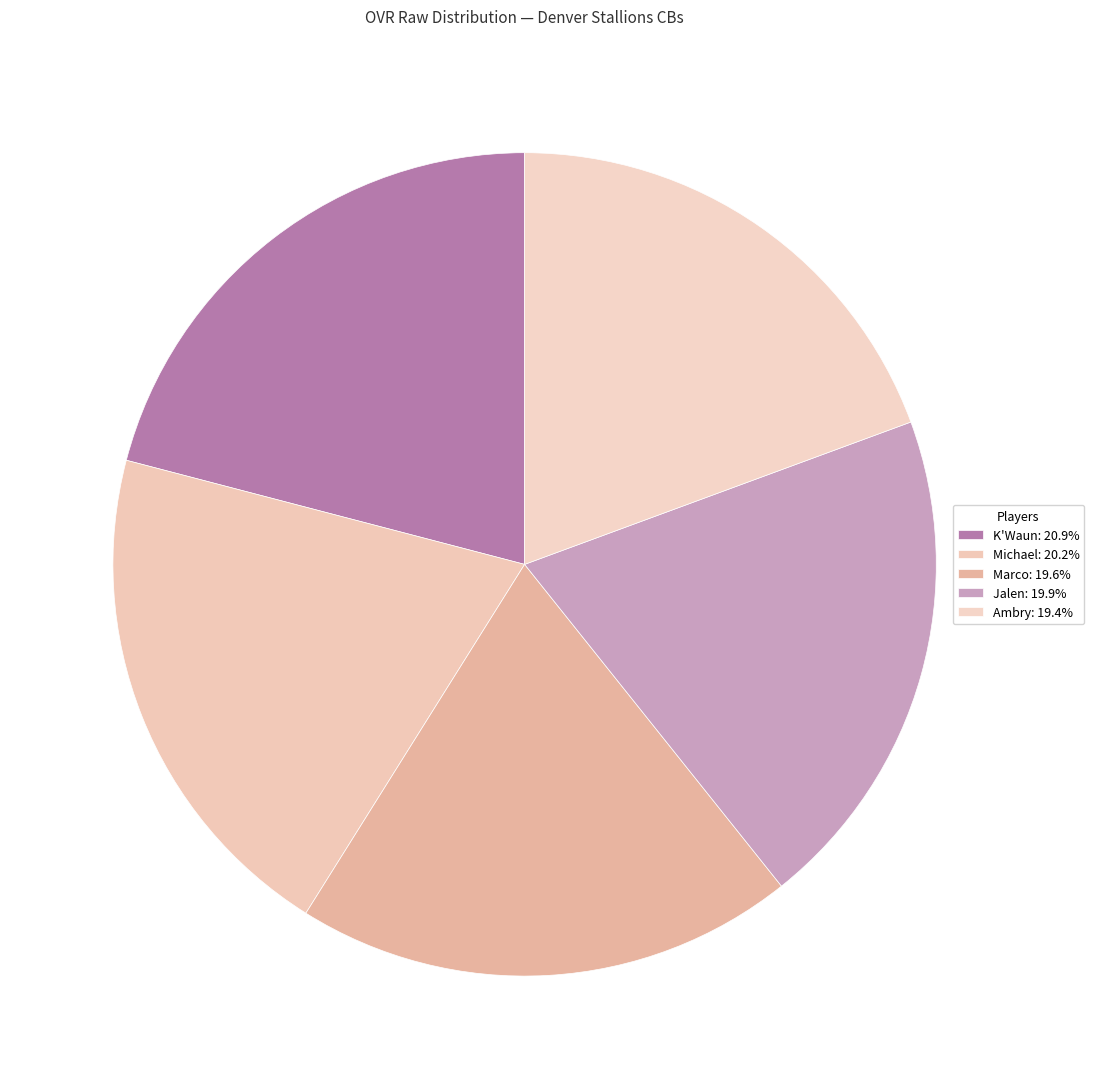

Count the number of slices in the pie.

5